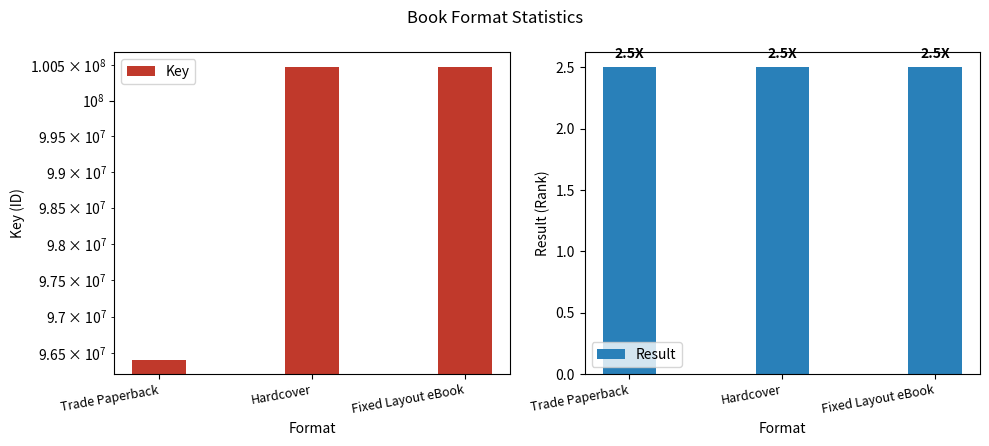

True or false: Result has a value of 2.5 at Trade Paperback.

True